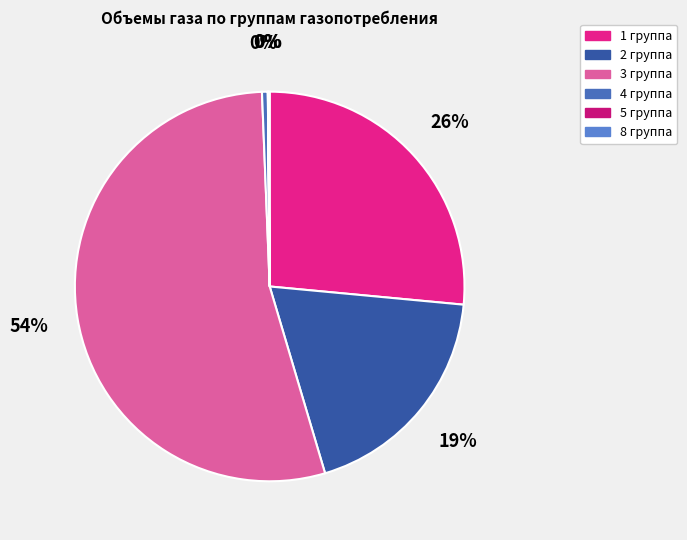

Is there a majority slice in this chart?

Yes